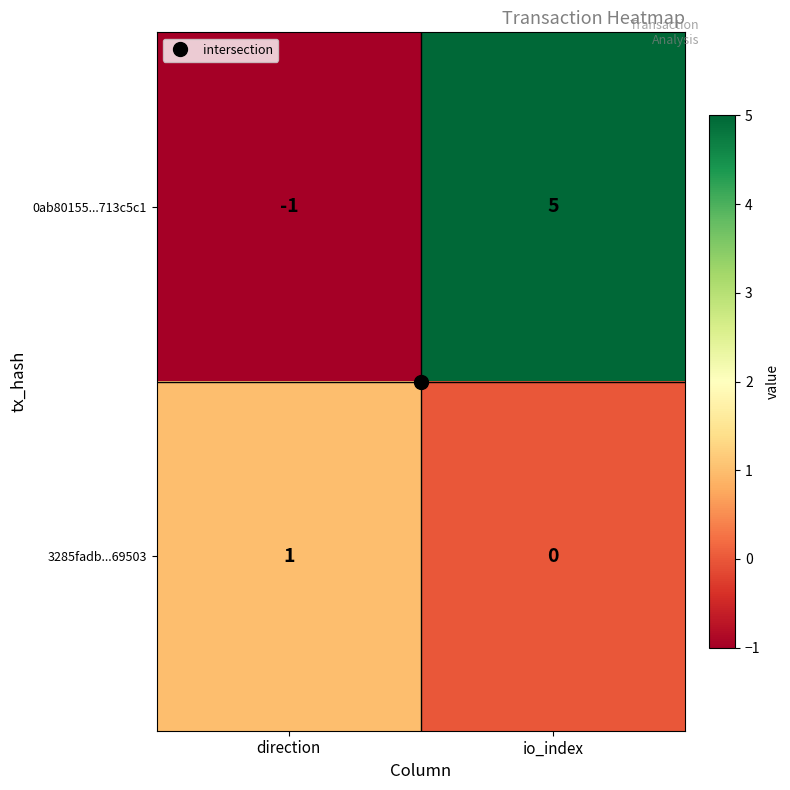

At io_index, list the series in order from largest to smallest.

0ab80155...713c5c1, 3285fadb...69503